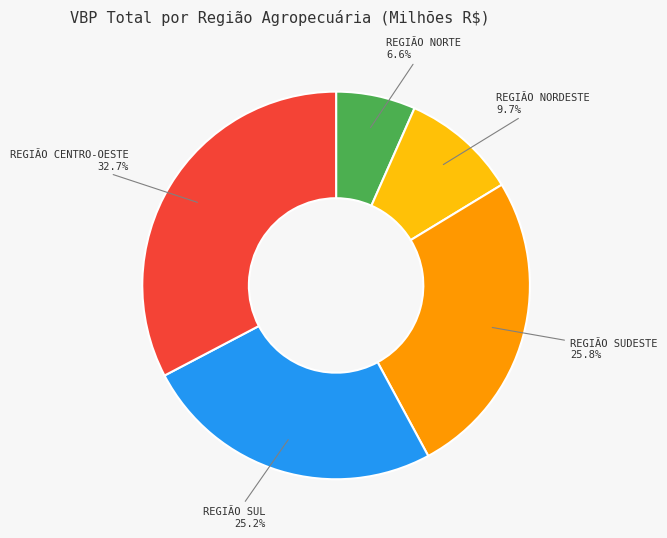

Is there any slice that represents more than half of the pie?

No